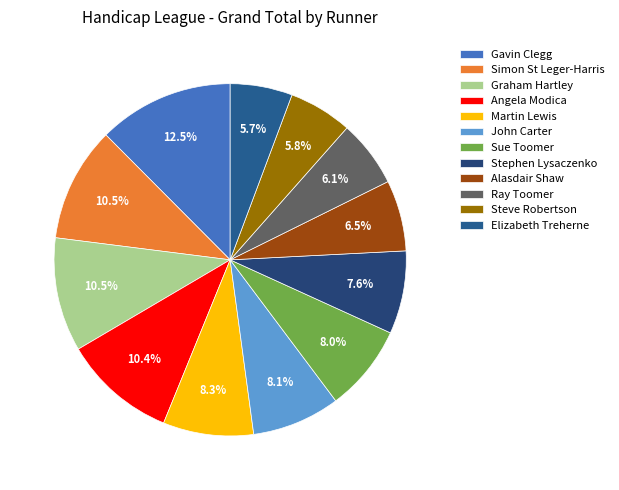

Which category has the biggest portion of the pie?

Gavin Clegg